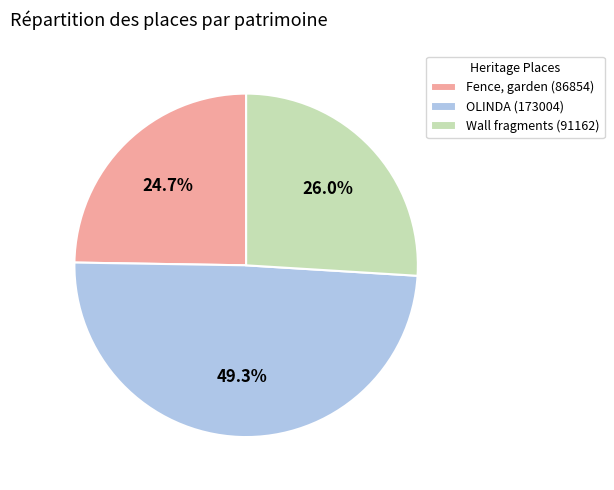

True or false: OLINDA accounts for 49% of the total.

True